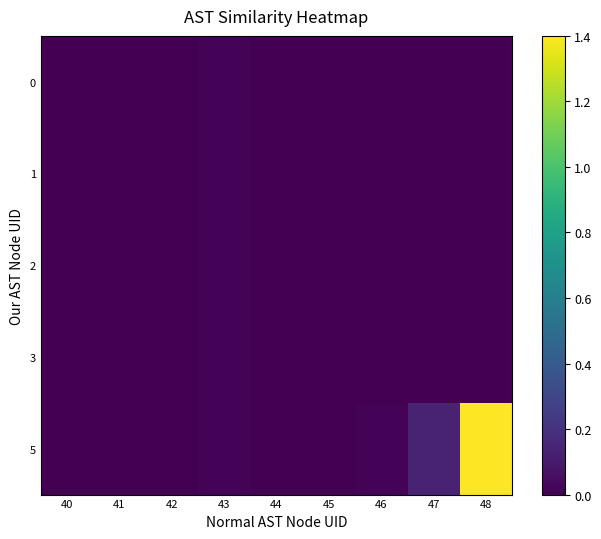

Which has a higher value, 43 or 46?

43